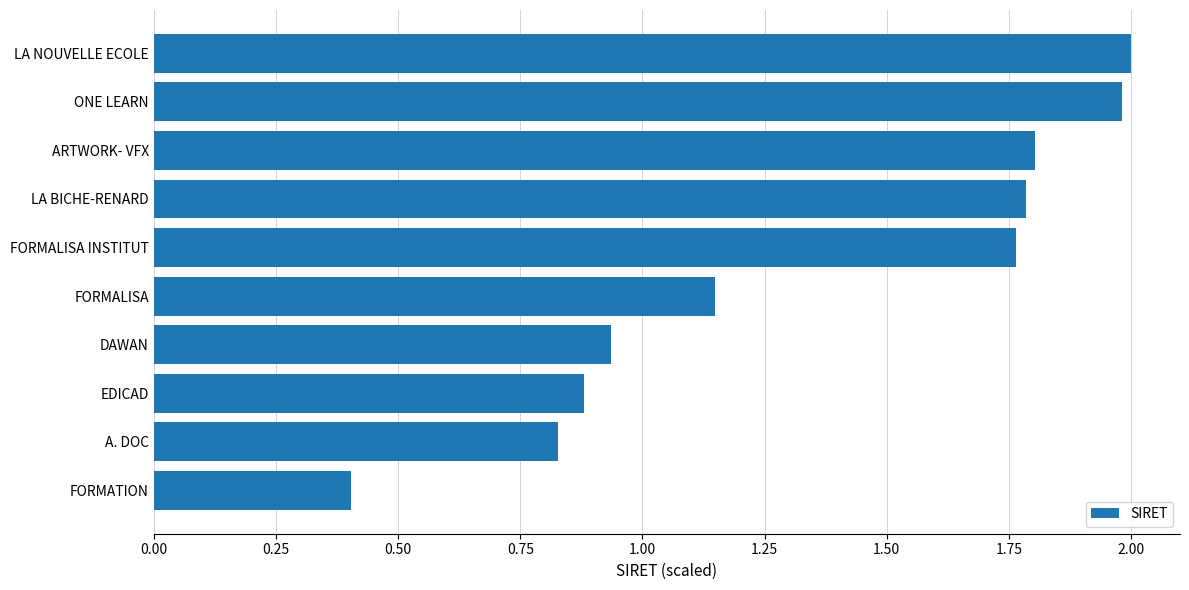

Rank the categories by value from lowest to highest.

FORMATION, A. DOC, EDICAD, DAWAN, FORMALISA, FORMALISA INSTITUT, LA BICHE-RENARD, ARTWORK- VFX, ONE LEARN, LA NOUVELLE ECOLE